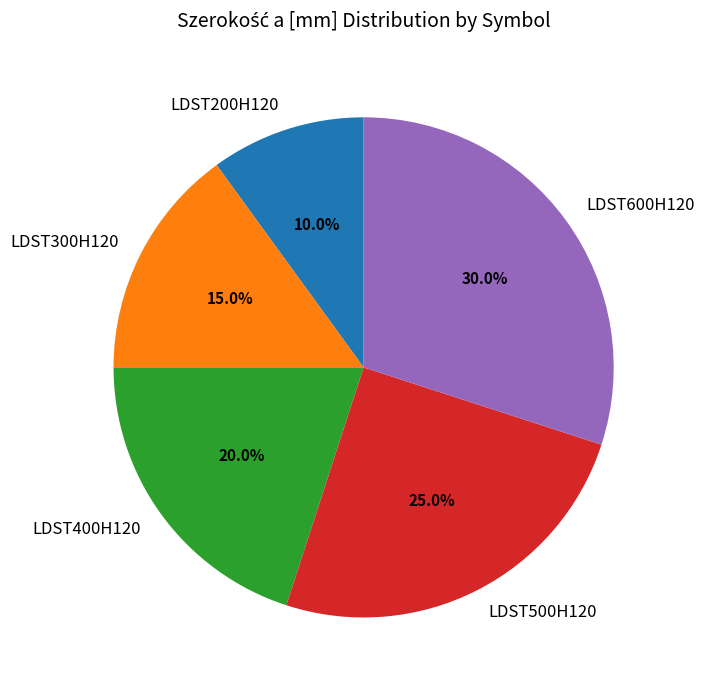

True or false: LDST600H120 accounts for 16% of the total.

False